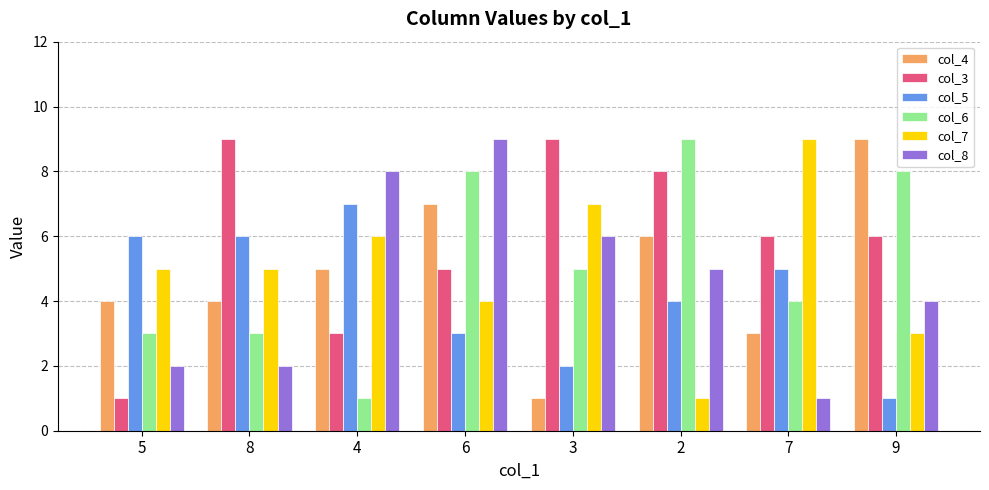

What is the minimum value for col_3?

1